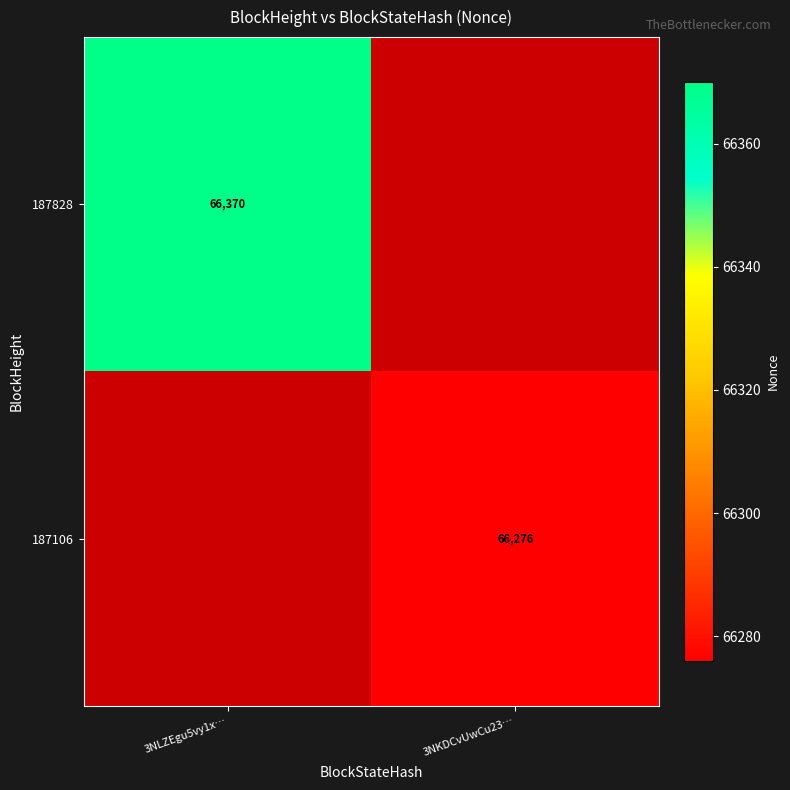

True or false: 187828 has a value of 66370 at 3NLZEgu5vy1x….

True